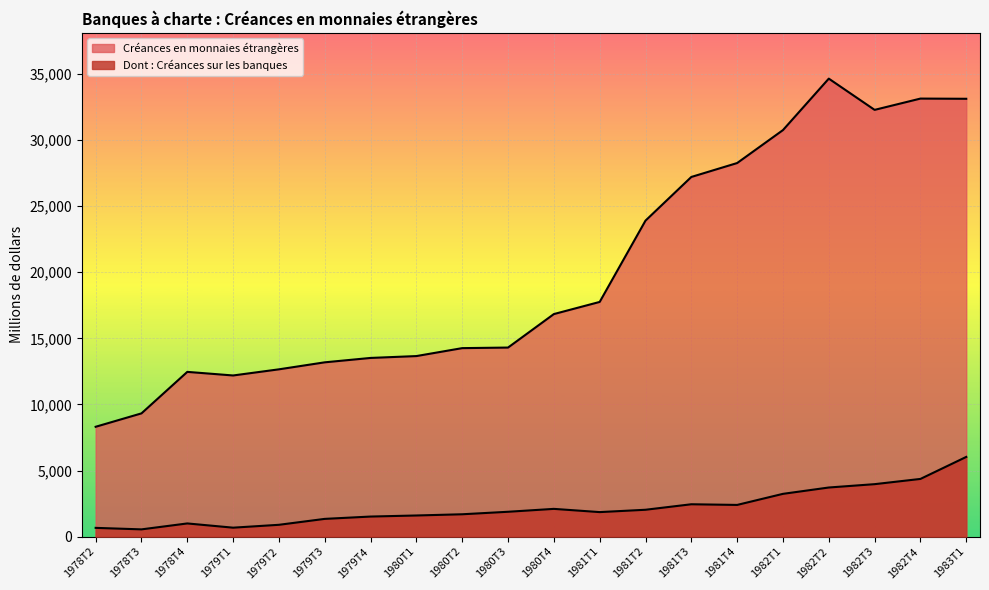

In Créances en monnaies étrangères, how many points are higher than both neighbors (excluding endpoints)?

3